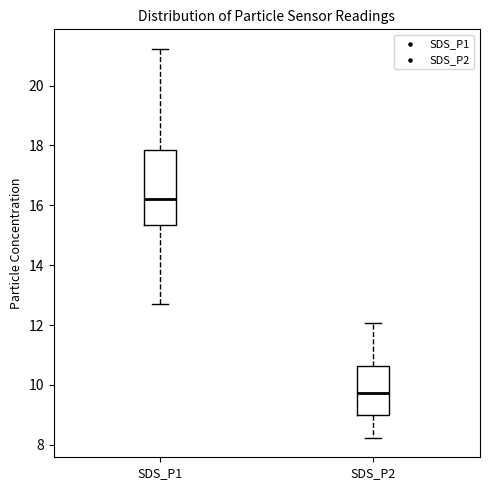

Where does the median line of the box for SDS_P2 sit on the y-axis? The values are not printed on the chart, so give them approximately, as read against the axis.

9.8